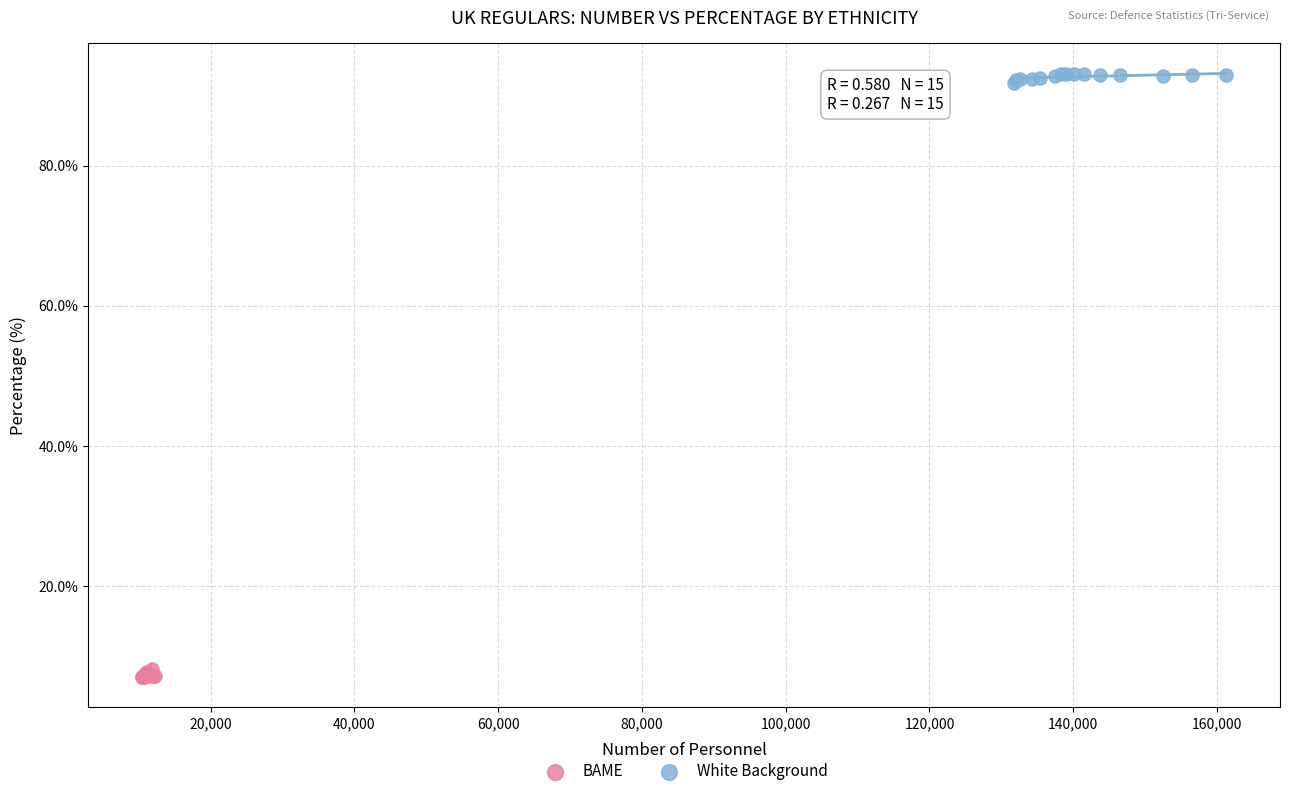

Which series contains the lowest Y value?

BAME